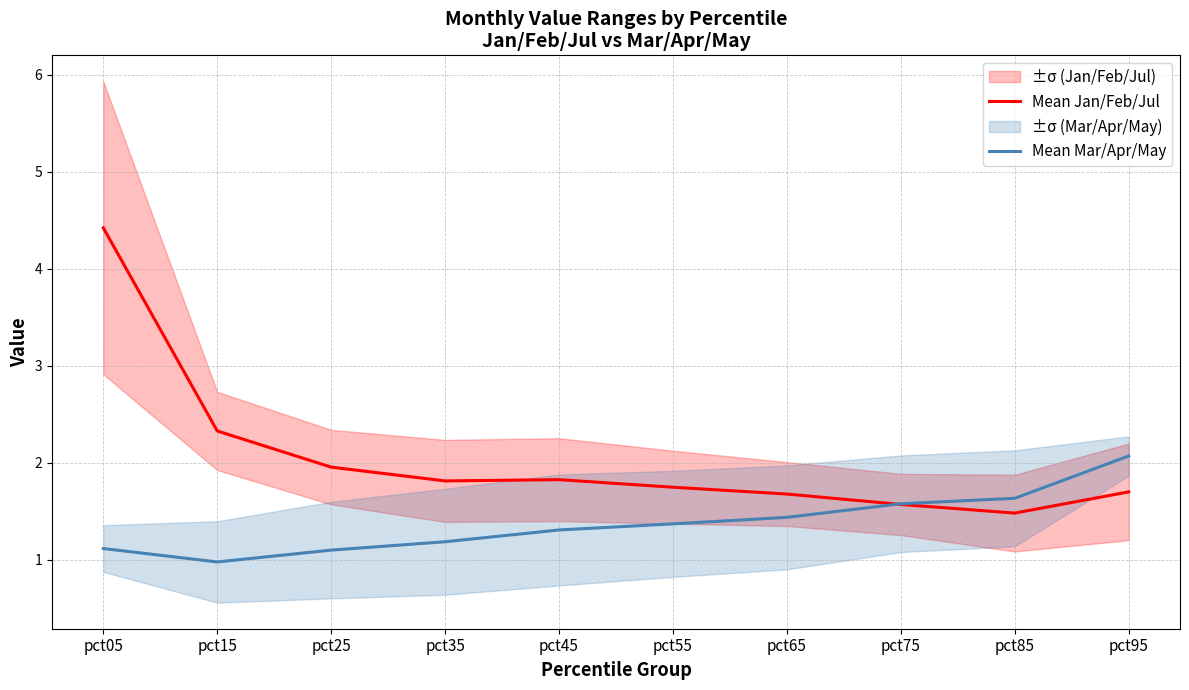

The Mean Mar/Apr/May series shows 2.0 at pct05. True or false?

False